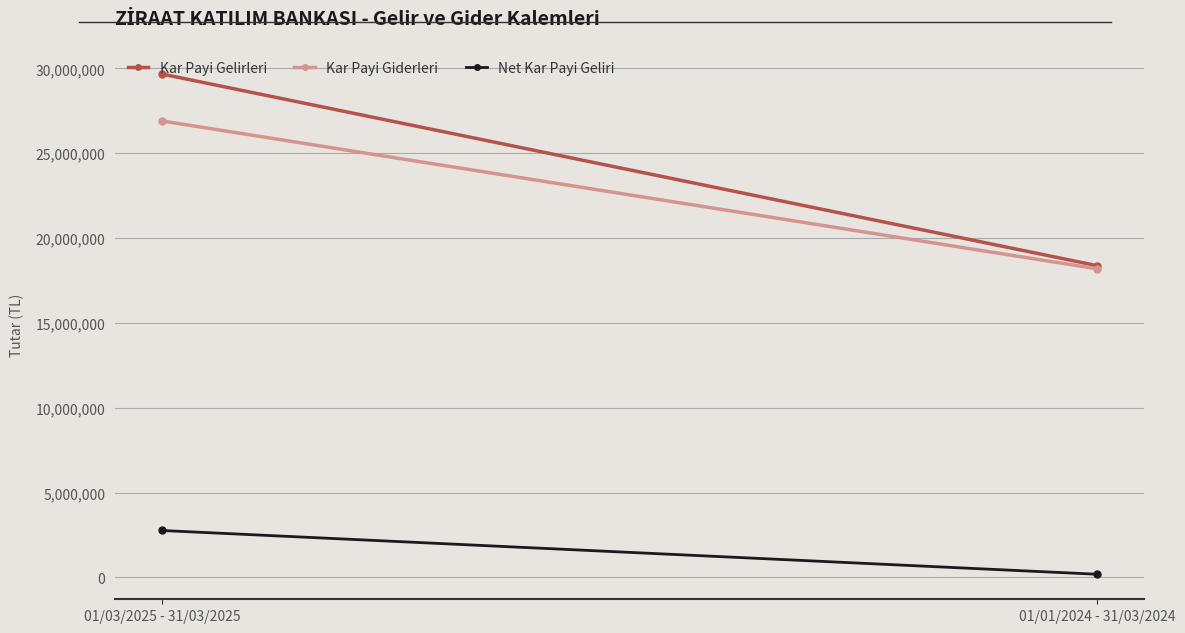

What is the total value across all series at 01/03/2025 - 31/03/2025?

59339146